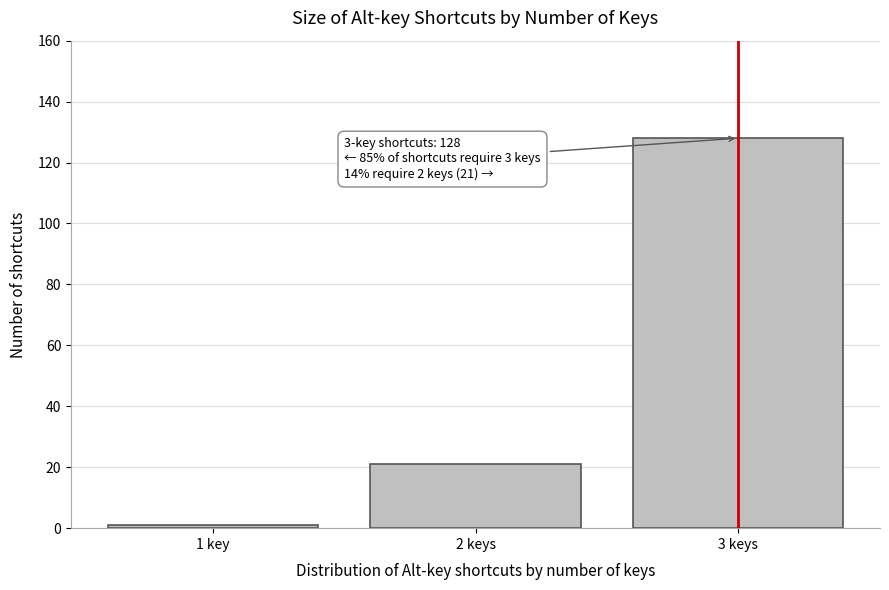

Reading left to right, transcribe all the data shown in this chart.

1	21	128